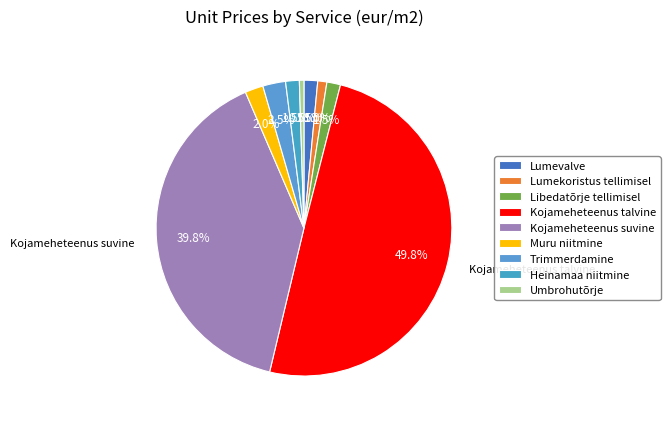

Which category has the smallest portion of the pie?

Umbrohutõrje